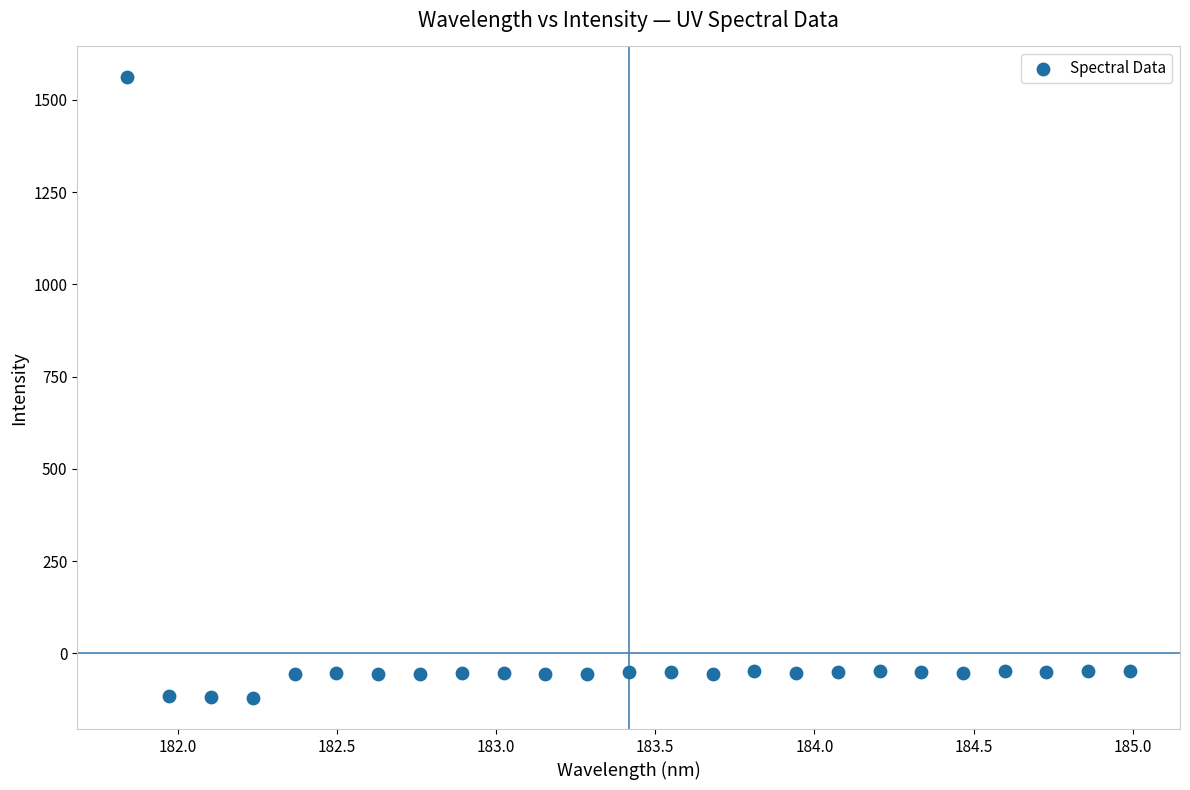

What is the range of X values (max minus min)?

3.1